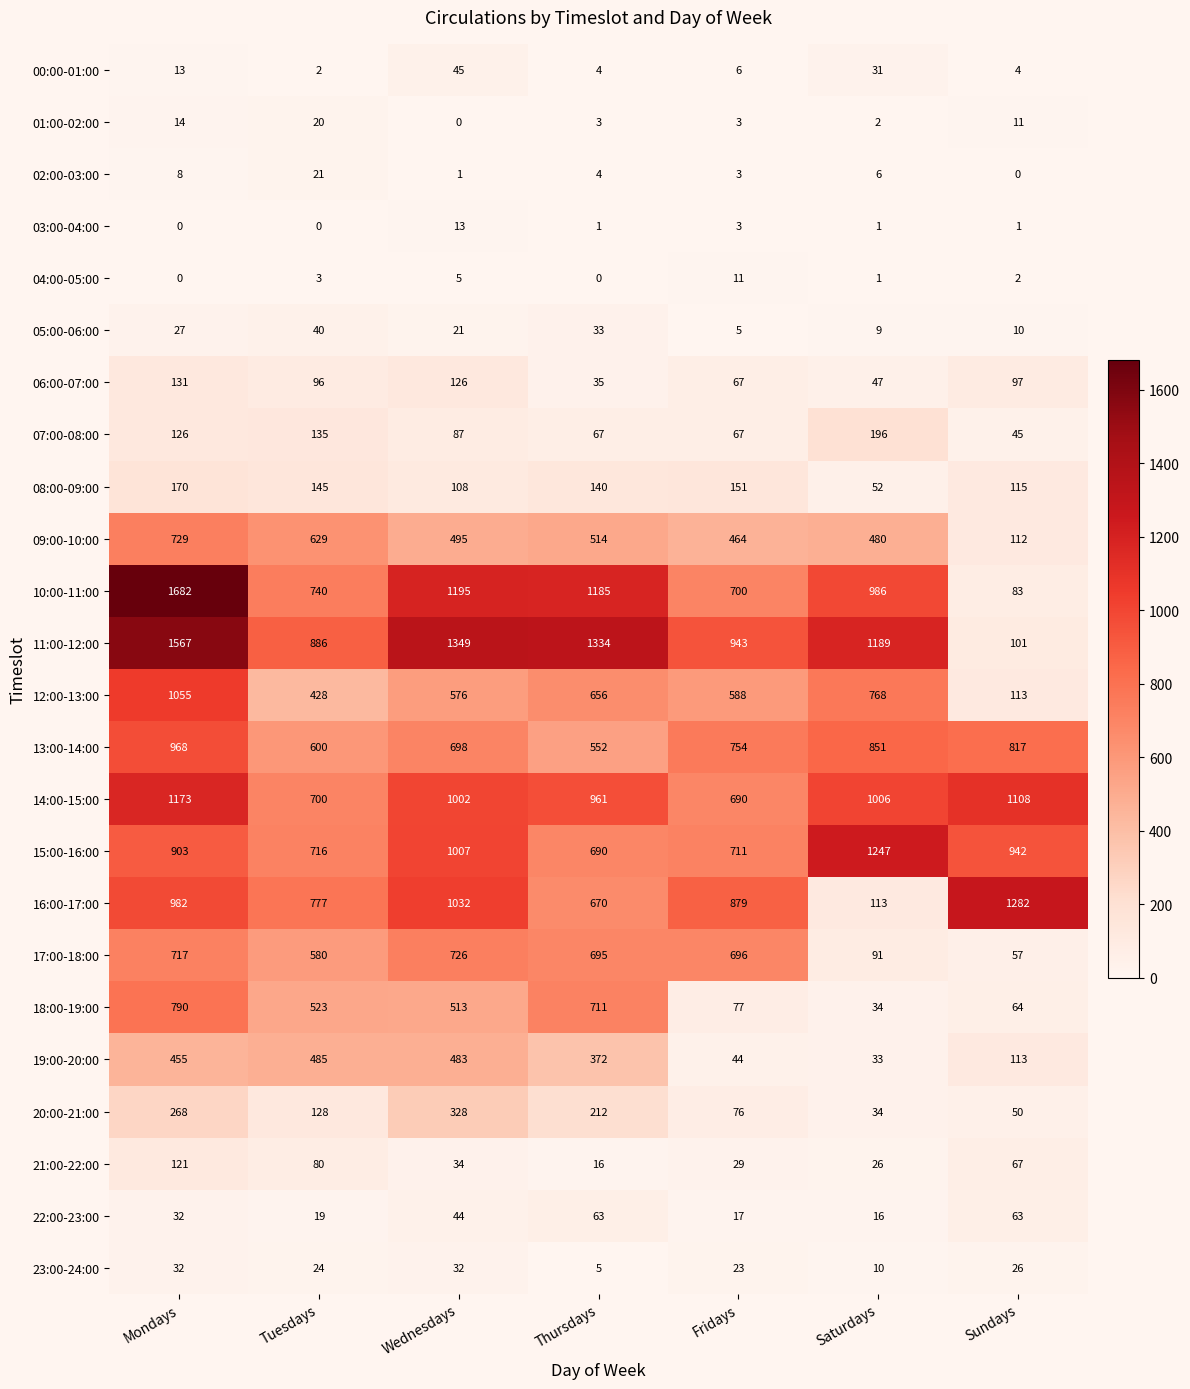

What is the greatest value displayed?

1682